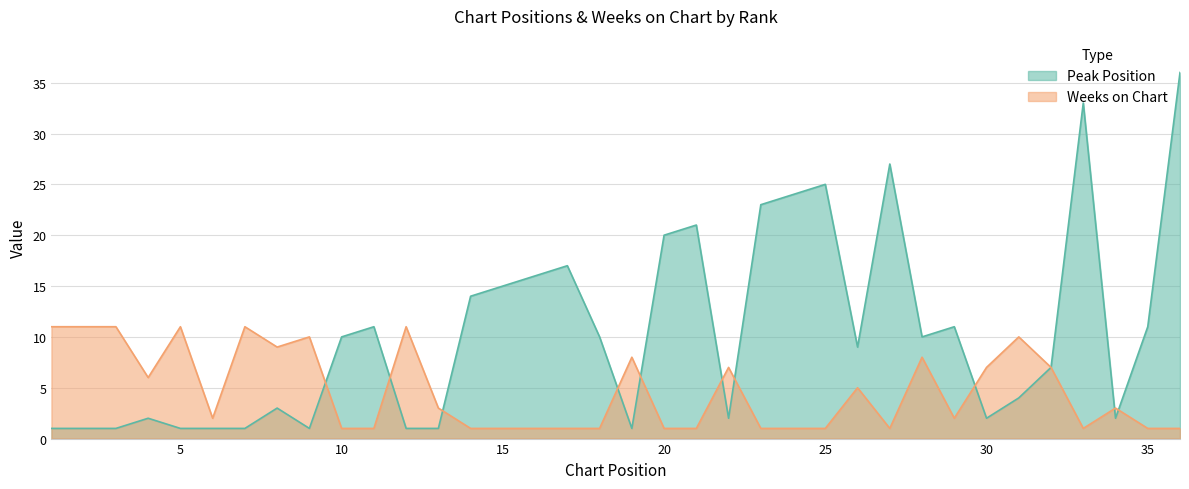

What are all the series names shown in the legend?

Peak Position, Weeks on Chart